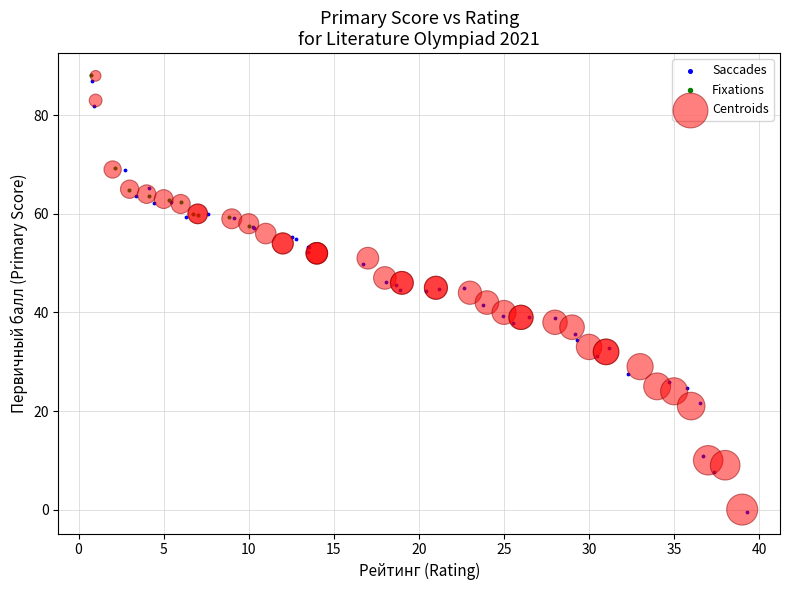

Which series has the largest Y range (max minus min)?

Centroids